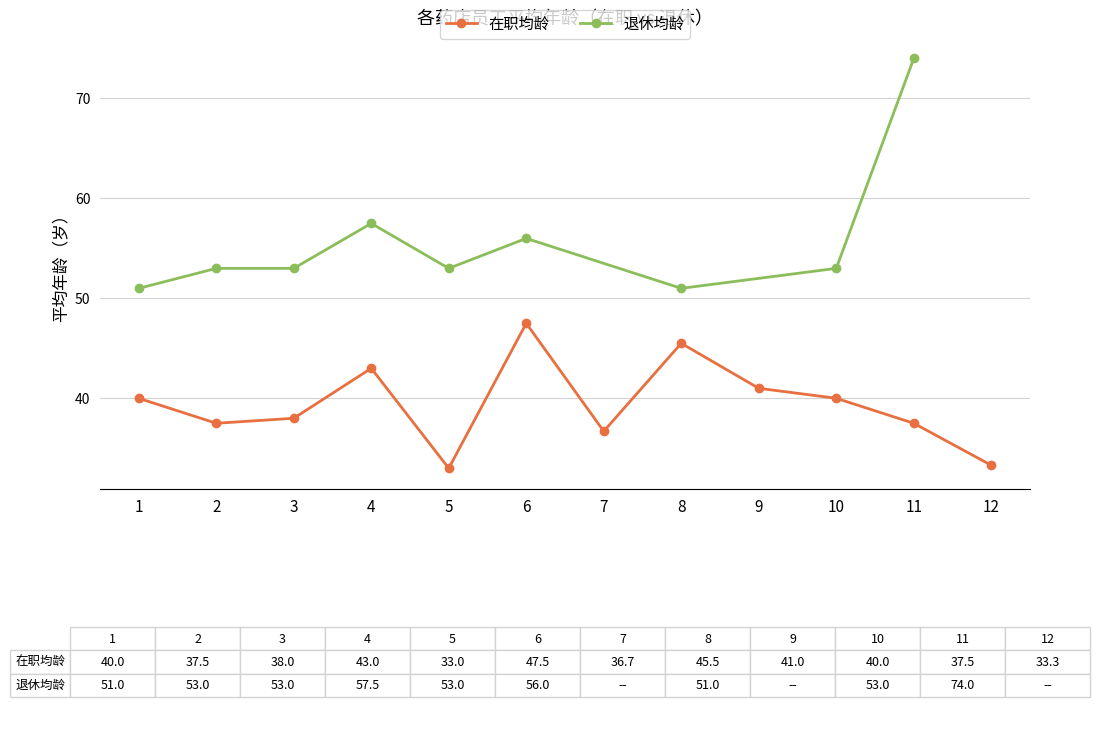

Is it true that 在职均龄 equals 65.2 at 2?

False